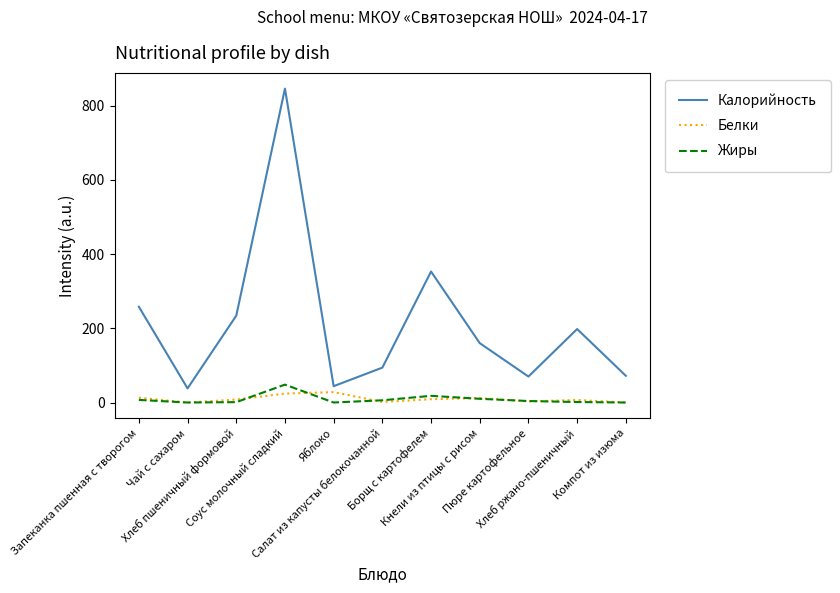

True or false: Белки and Калорийность intersect in this chart.

False